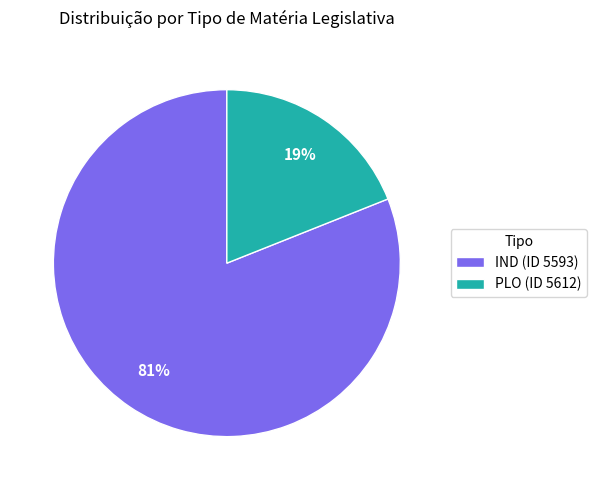

True or false: PLO (ID 5612) accounts for 33% of the total.

False